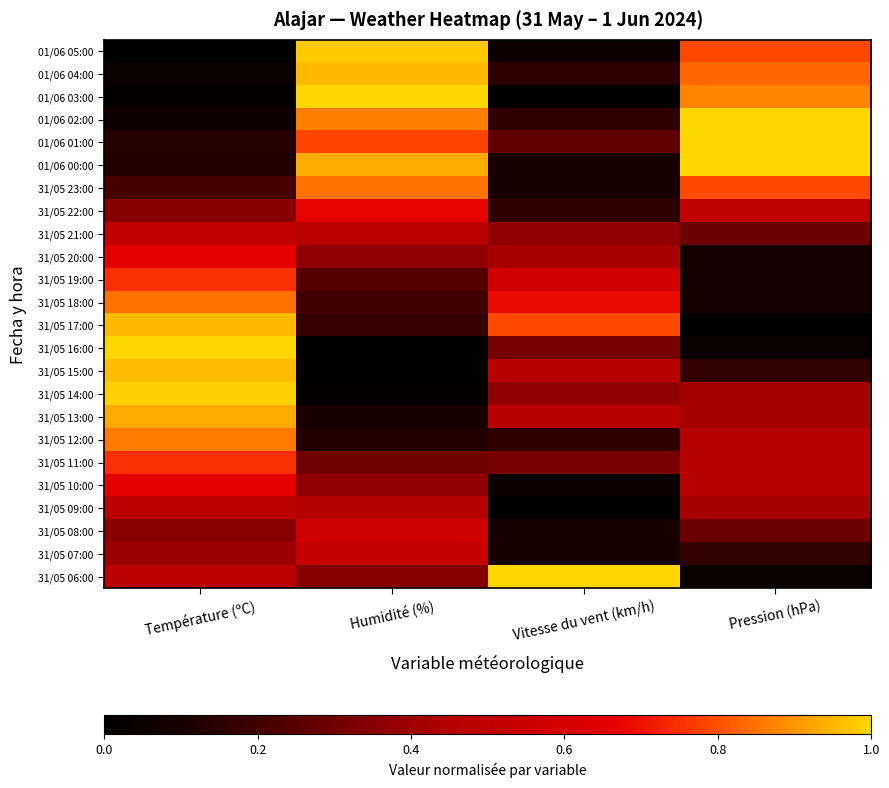

What is the total value across all series at Vitesse du vent (km/h)?

7.2